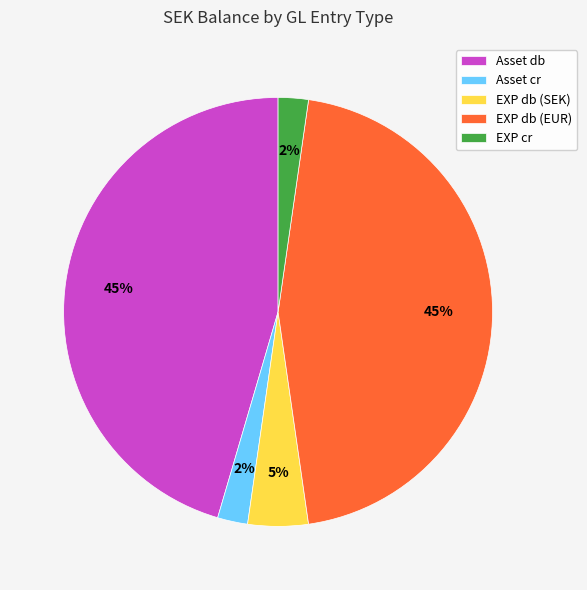

Combined, do EXP db (EUR) and Asset cr account for over 50%?

No